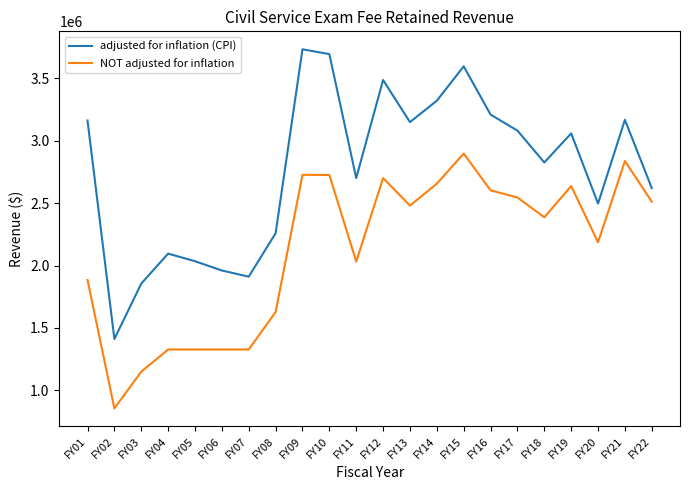

Which category has the lowest value in the NOT adjusted for inflation series?

FY02